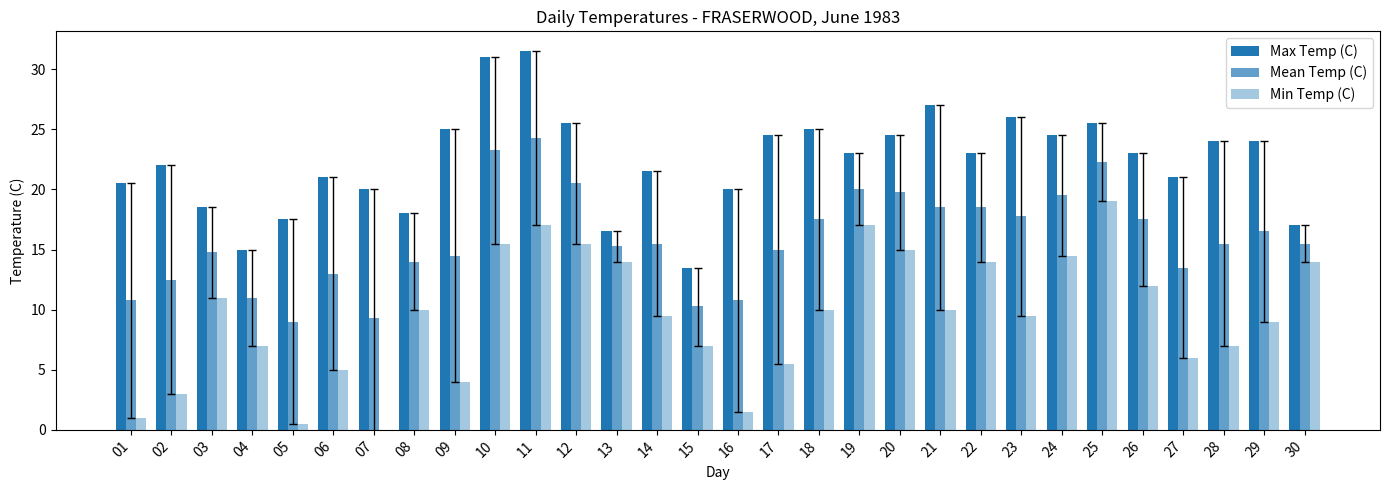

What is the value of the Mean Temp (C) bar at the 23rd from the left?

17.8